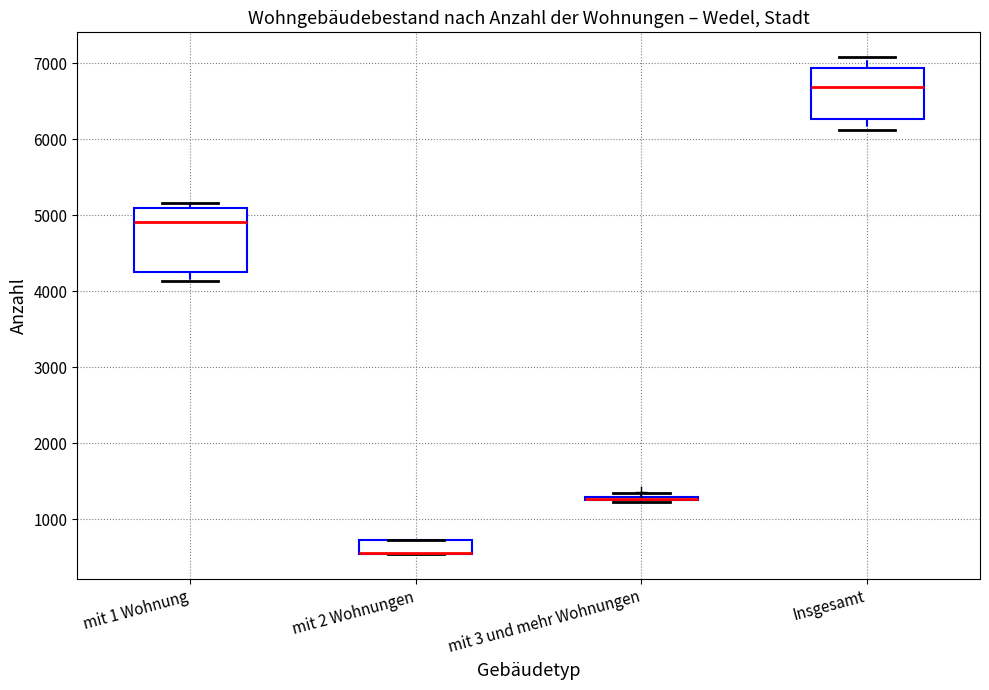

Reading left to right, read every box against the y-axis: the position of its median line, the range the box covers, and the ends of its whiskers. The values are not printed on the chart, so give them approximately, as read against the axis.

mit 1 Wohnung: median 4900, box 4300 to 5100, whiskers 4100 to 5200
mit 2 Wohnungen: median 600 (drawn on the box's lower edge), box 500 to 700, whiskers 500 to 700
mit 3 und mehr Wohnungen: box collapsed to a line at 1300, whiskers 1200 to 1400
Insgesamt: median 6700, box 6300 to 6900, whiskers 6100 to 7100